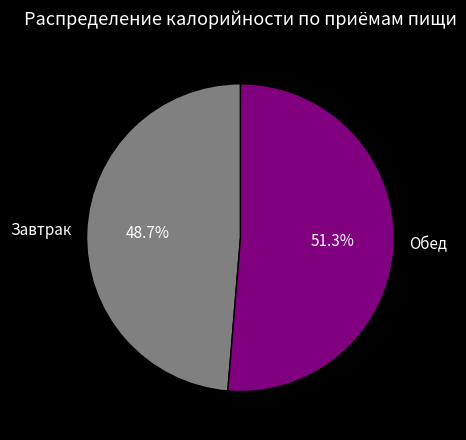

Between Обед and Завтрак, which is larger?

Обед